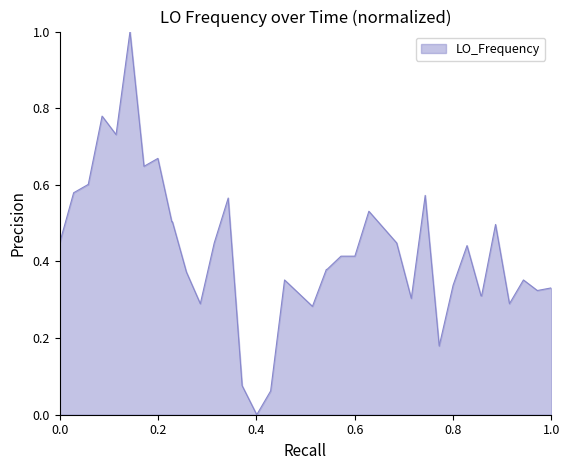

What is the greatest value displayed?

1.0